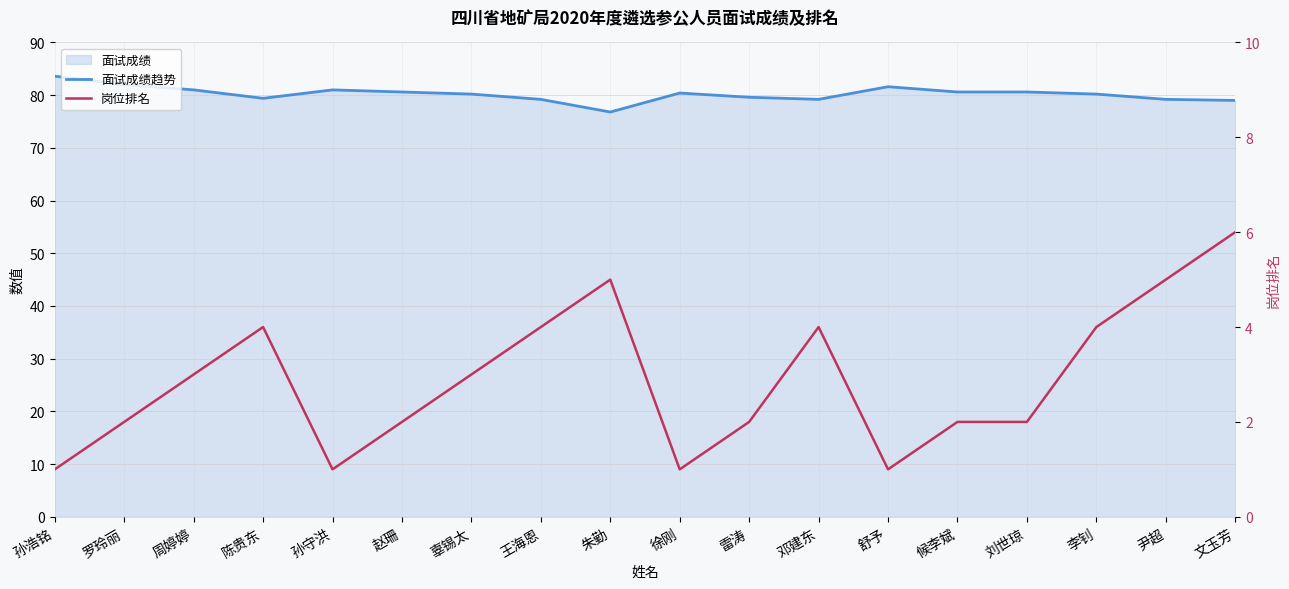

What is the sum of the 面试成绩趋势 values at 孙守洪 and 罗玲丽?

163.0